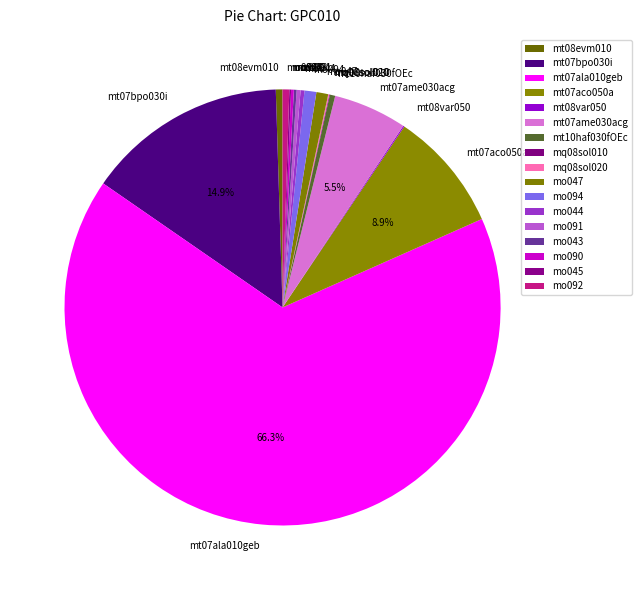

True or false: mt07aco050a accounts for 9% of the total.

True